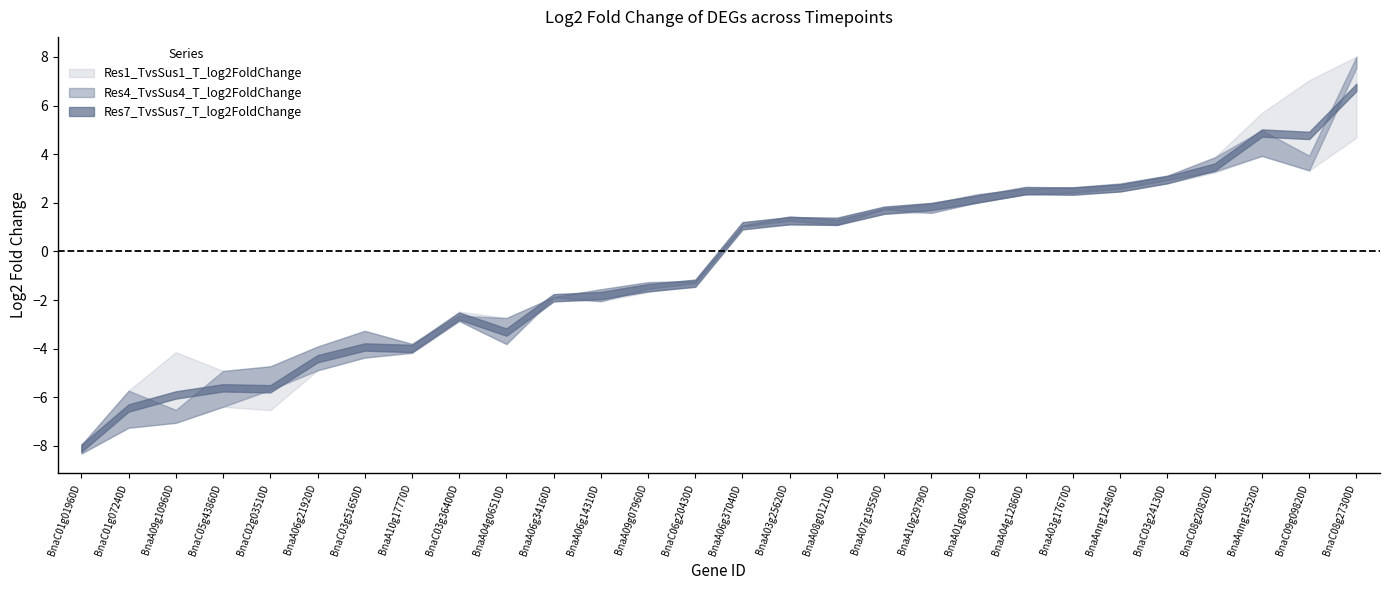

Between which two adjacent categories do Res4_TvsSus4_T_log2FoldChange and Res1_TvsSus1_T_log2FoldChange first intersect?

BnaC01g01960D and BnaC01g07240D